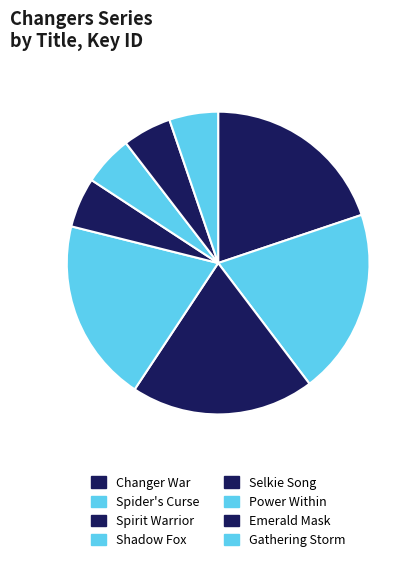

True or false: Shadow Fox accounts for 20% of the total.

True